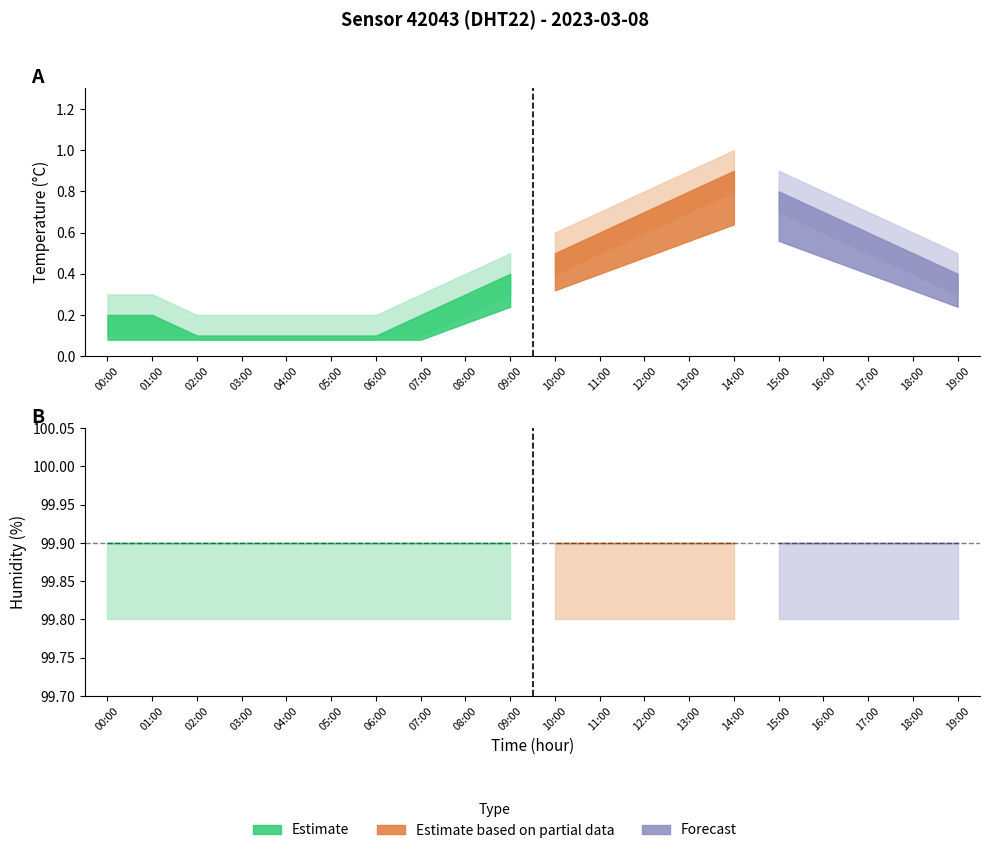

What is the difference between the temperature_lower values at 16:00 and 09:00?

0.3